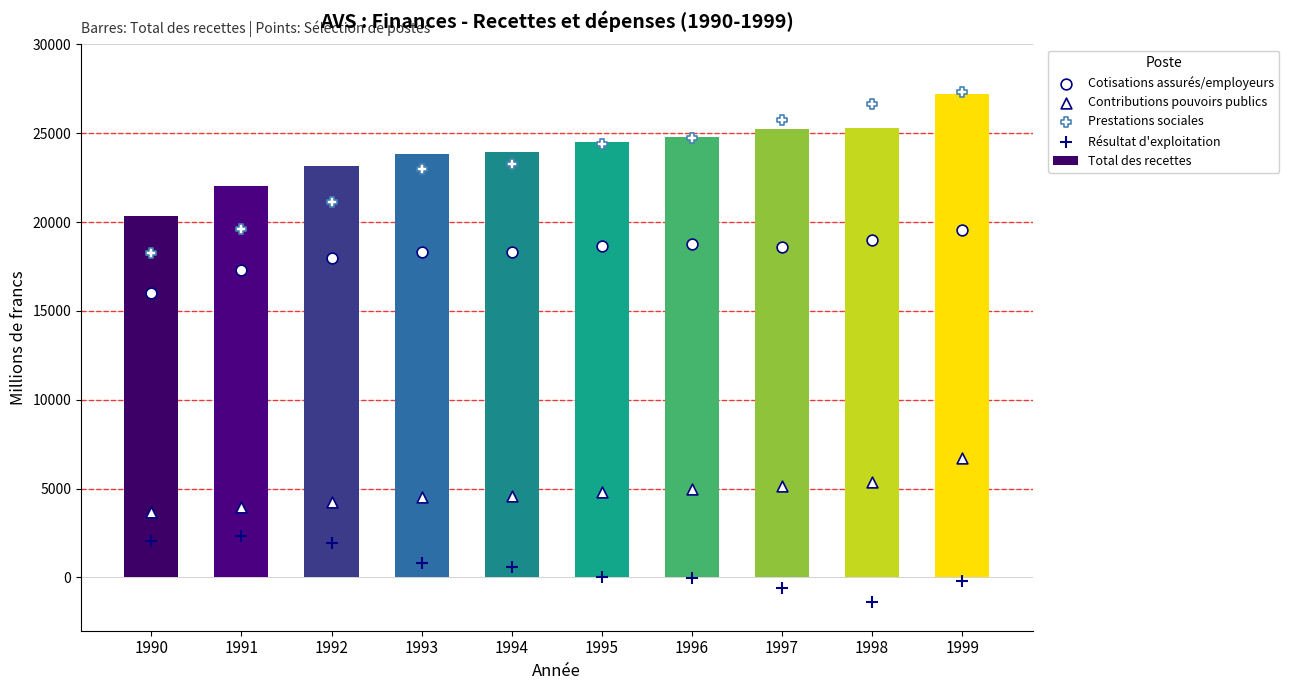

At which category is the sum across all series the highest?

1999